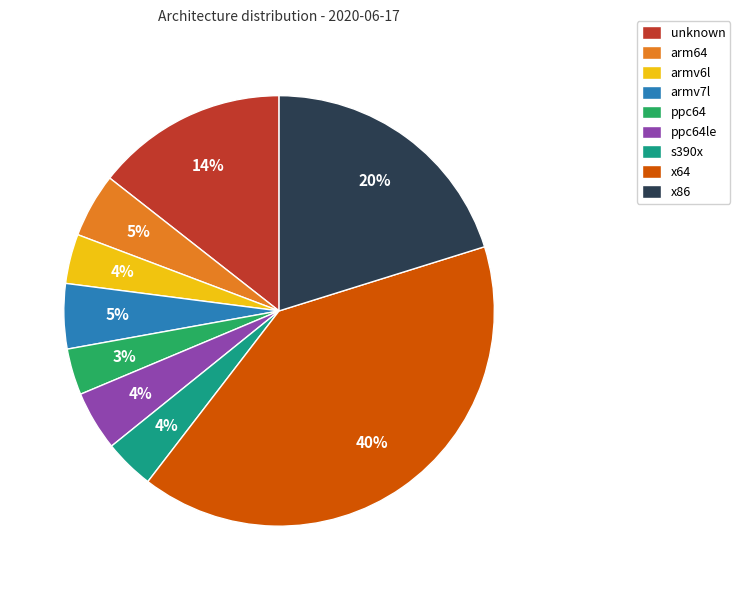

The s390x slice represents 4% of the pie. True or false?

True